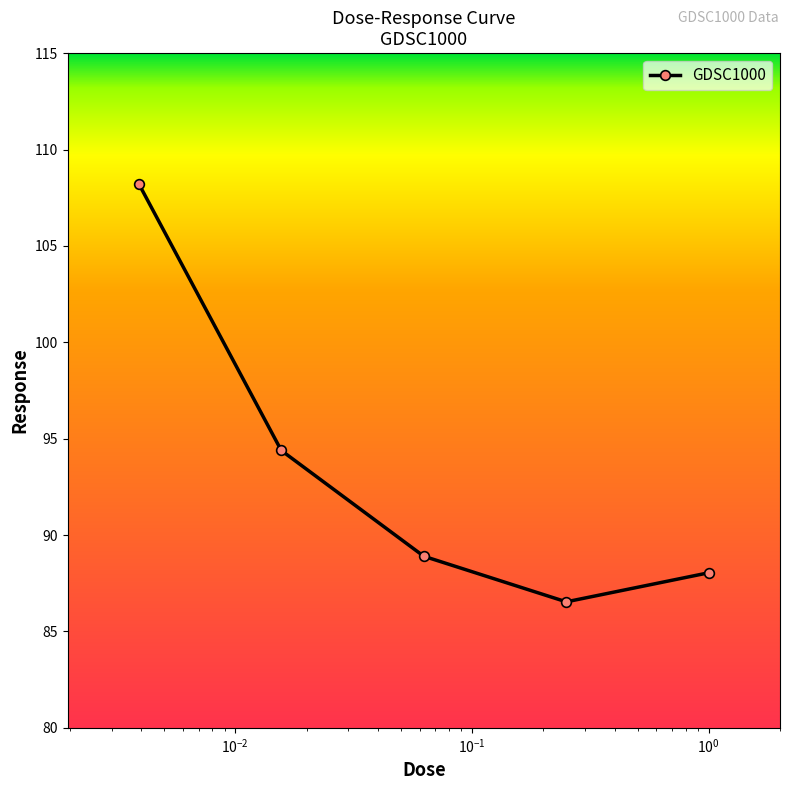

Reading left to right, list all the values displayed in this chart.

108.2	94.4	88.9	86.5	88.0